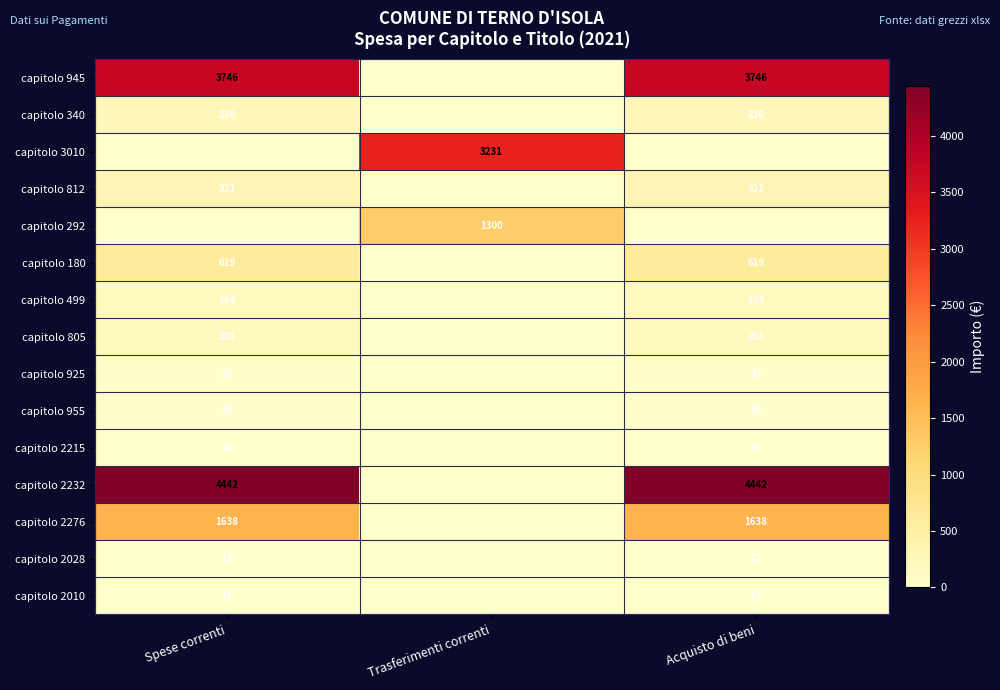

Which label corresponds to the largest value in the chart?

Spese correnti